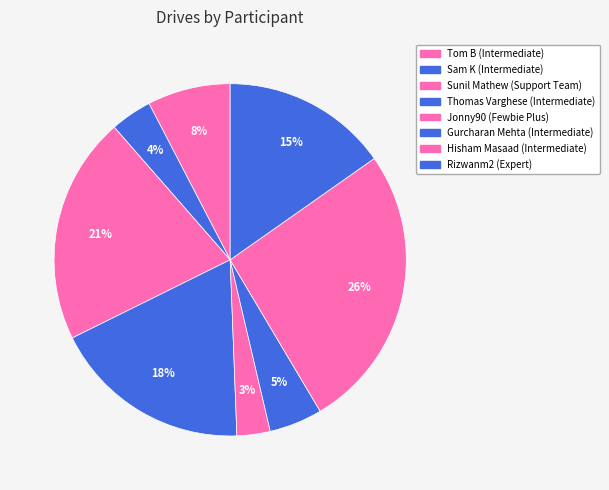

Does Rizwanm2 account for over 50% of the chart?

No